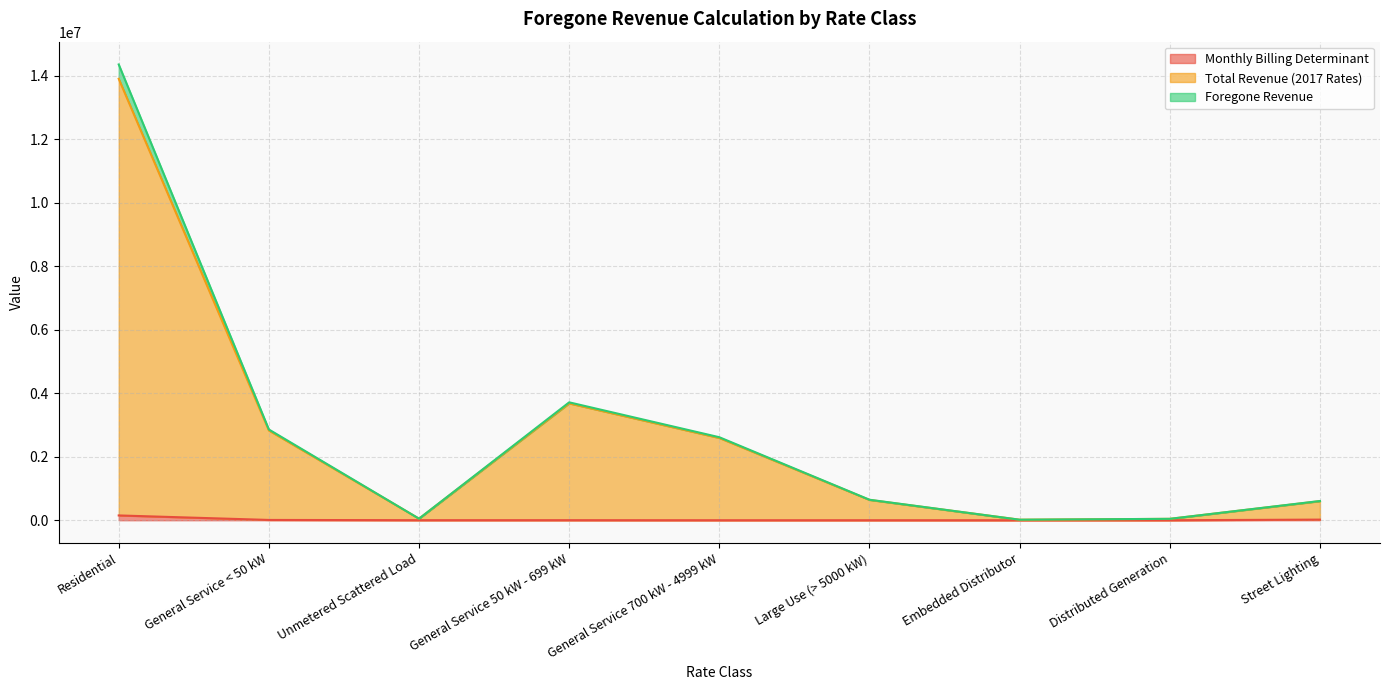

The value of Monthly Billing Determinant at Large Use (> 5000 kW) is 6.0. True or false?

True